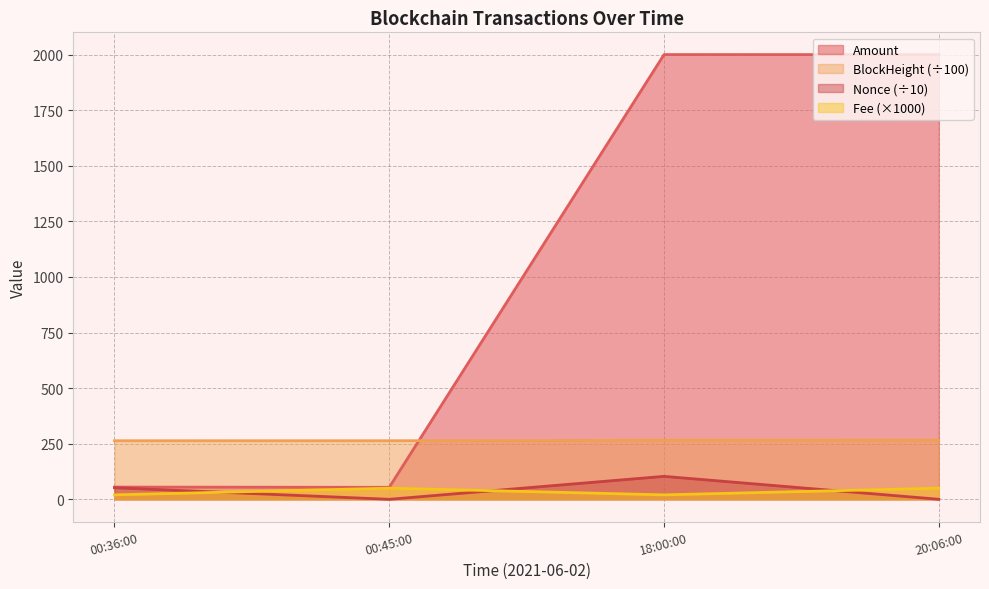

True or false: Nonce (÷10) has a value of 52.1 at 00:36:00.

True